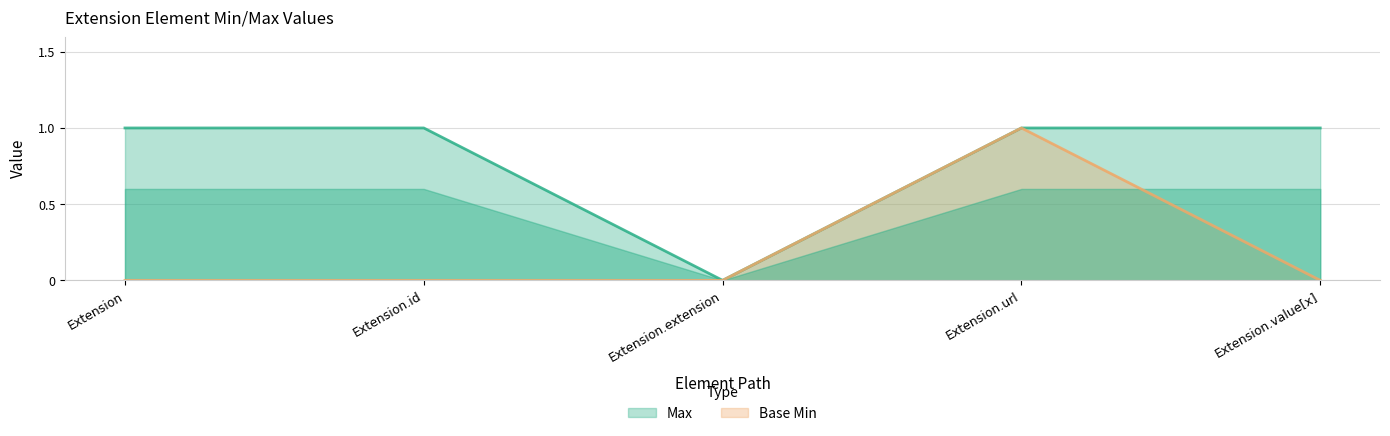

Reading left to right, list all the values displayed in this chart.

Max: Extension=1	Extension.id=1	Extension.extension=0	Extension.url=1	Extension.value[x]=1
Base Min: Extension=0	Extension.id=0	Extension.extension=0	Extension.url=1	Extension.value[x]=0